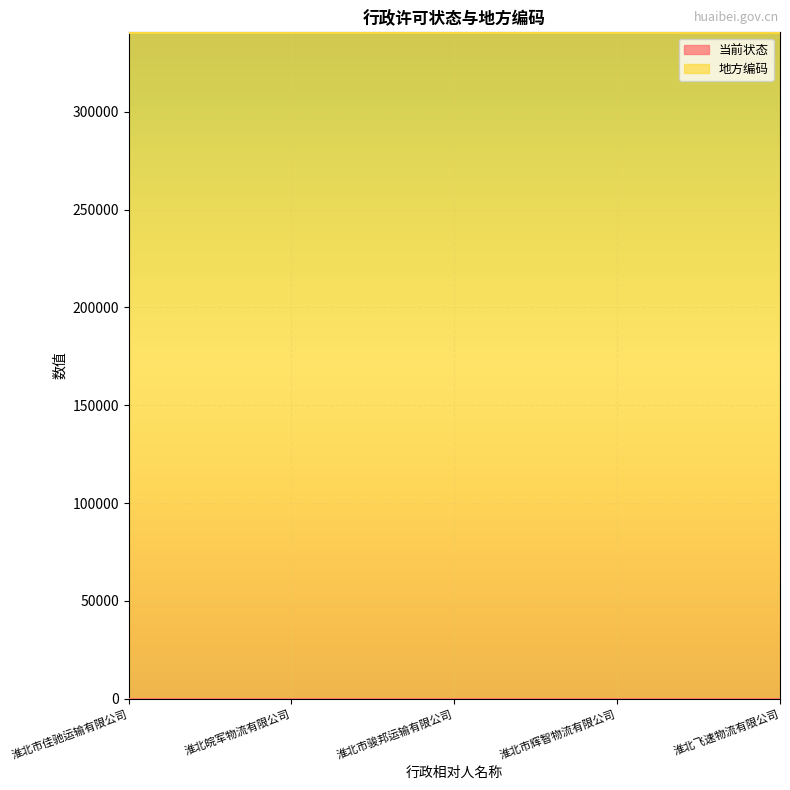

Reading left to right, list all the values displayed in this chart.

当前状态: 淮北市佳驰运输有限公司=1	淮北皖军物流有限公司=1	淮北市骏邦运输有限公司=1	淮北市辉智物流有限公司=1	淮北飞速物流有限公司=1
地方编码: 淮北市佳驰运输有限公司=340600	淮北皖军物流有限公司=340600	淮北市骏邦运输有限公司=340600	淮北市辉智物流有限公司=340600	淮北飞速物流有限公司=340600